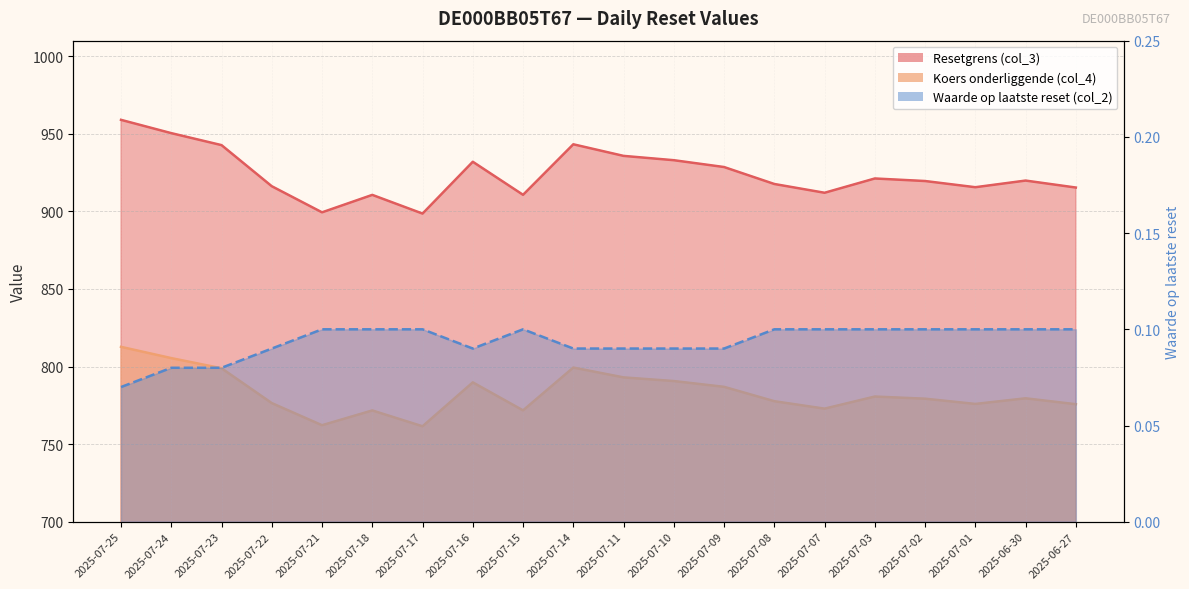

True or false: Koers onderliggende (col_4) and Waarde op laatste reset (col_2) intersect in this chart.

False